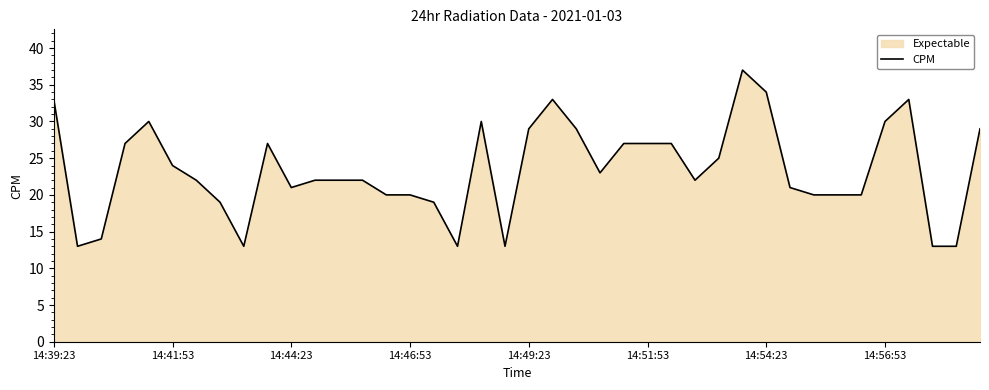

What is the maximum value shown in the chart?

37